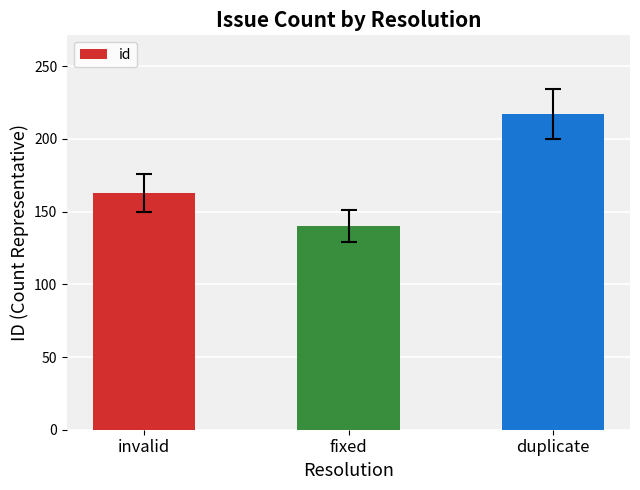

True or false: the data shows 220 at invalid.

False